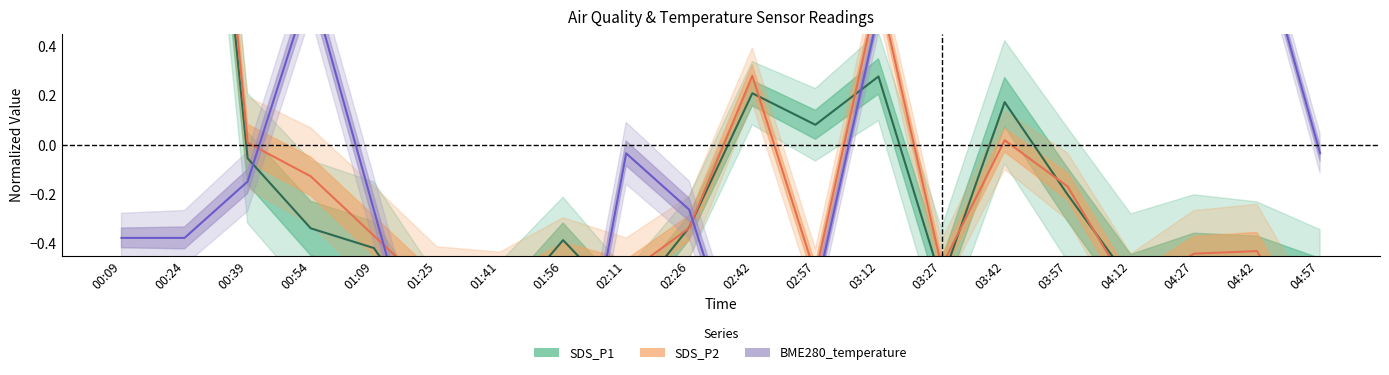

How many values in BME280_temperature are below zero?

12